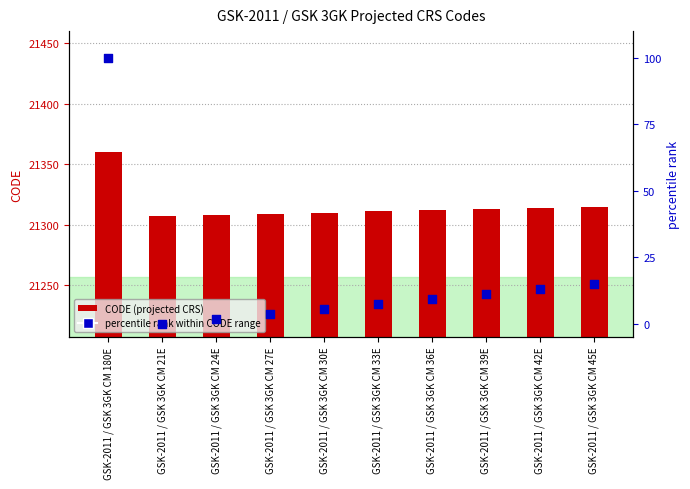

Which series reaches the minimum Y coordinate?

percentile rank